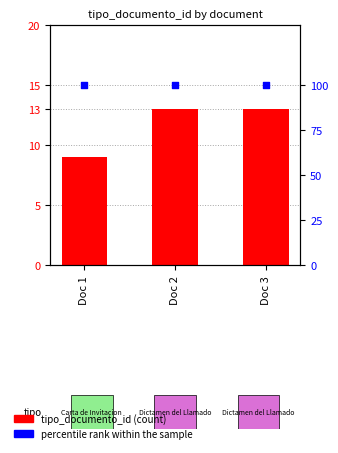

At how many categories does at least one series exceed 31?

3